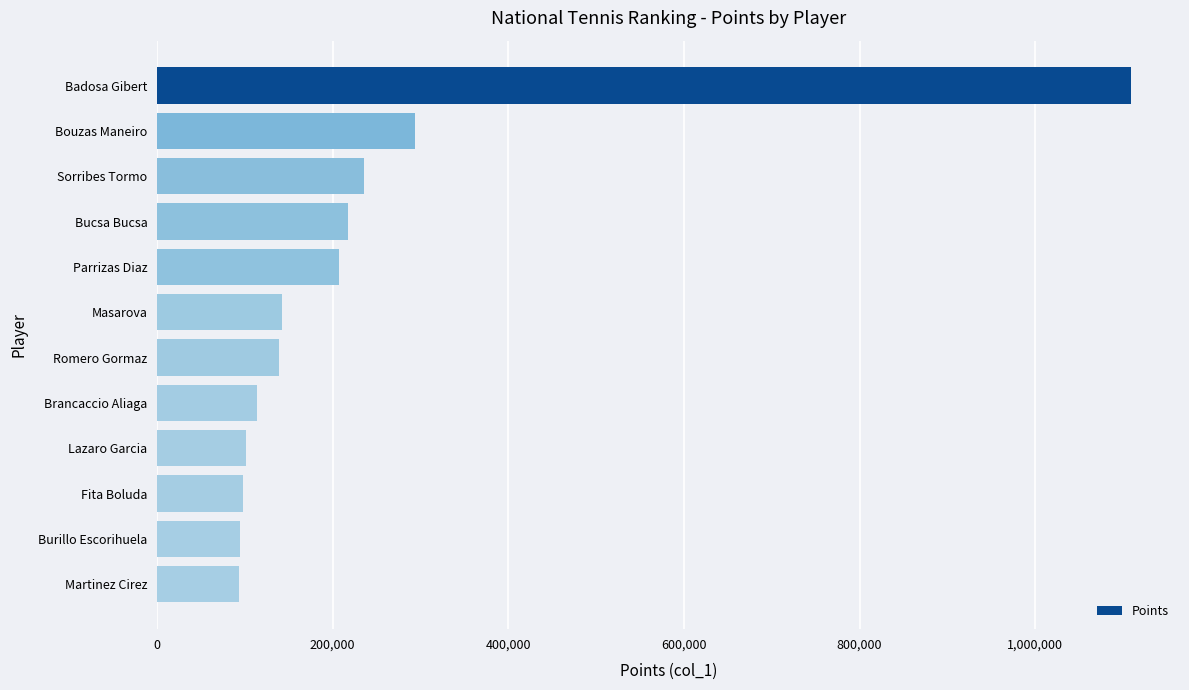

Between Brancaccio Aliaga and Sorribes Tormo, which is larger?

Sorribes Tormo